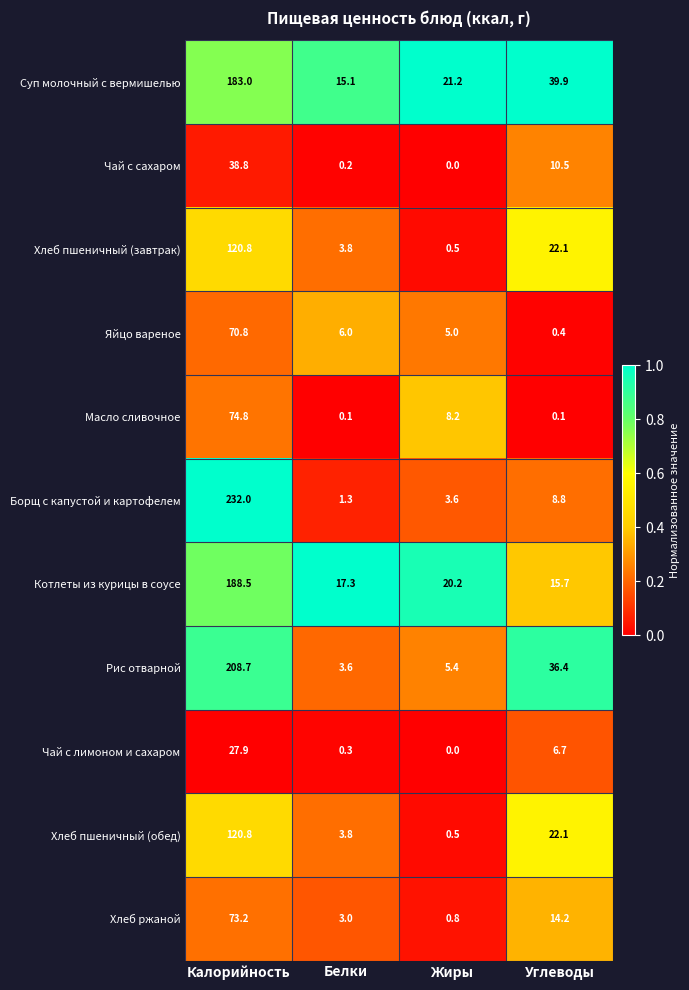

What is the spread (max minus min) of values at Углеводы?

39.8